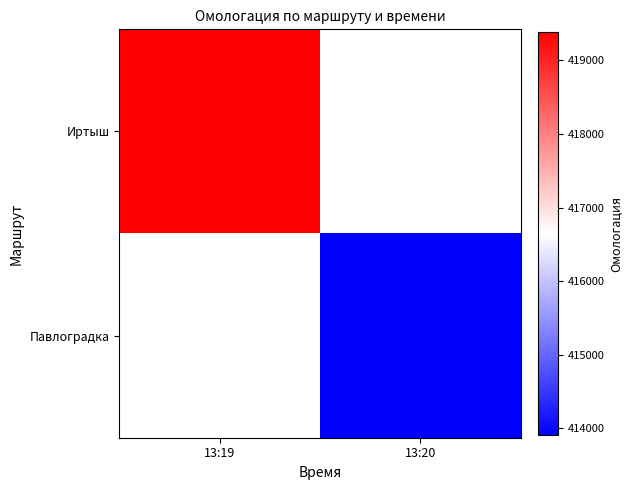

Rank the categories by Павлоградка value from highest to lowest.

13:19, 13:20